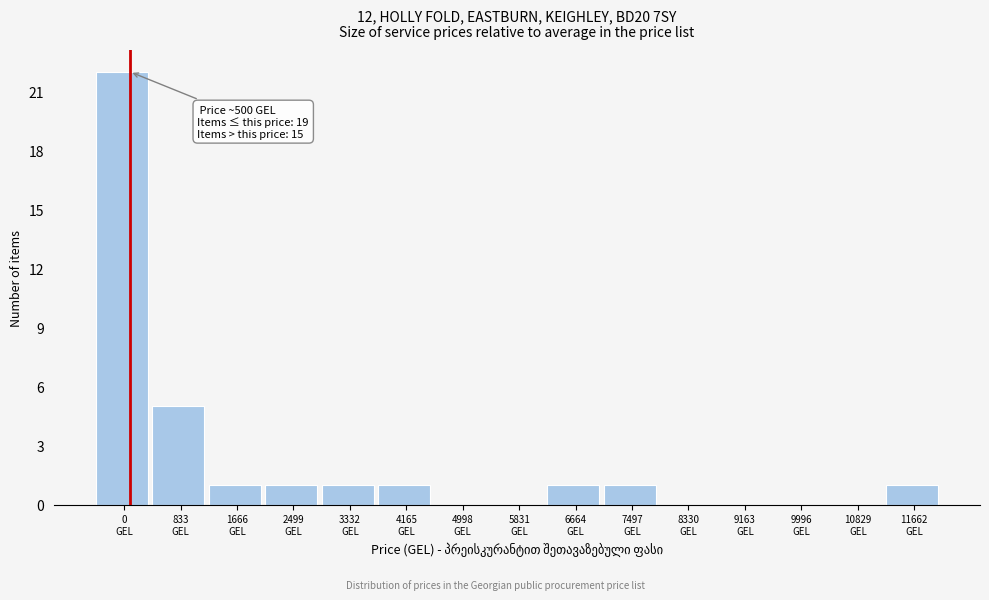

What is the greatest value displayed?

22